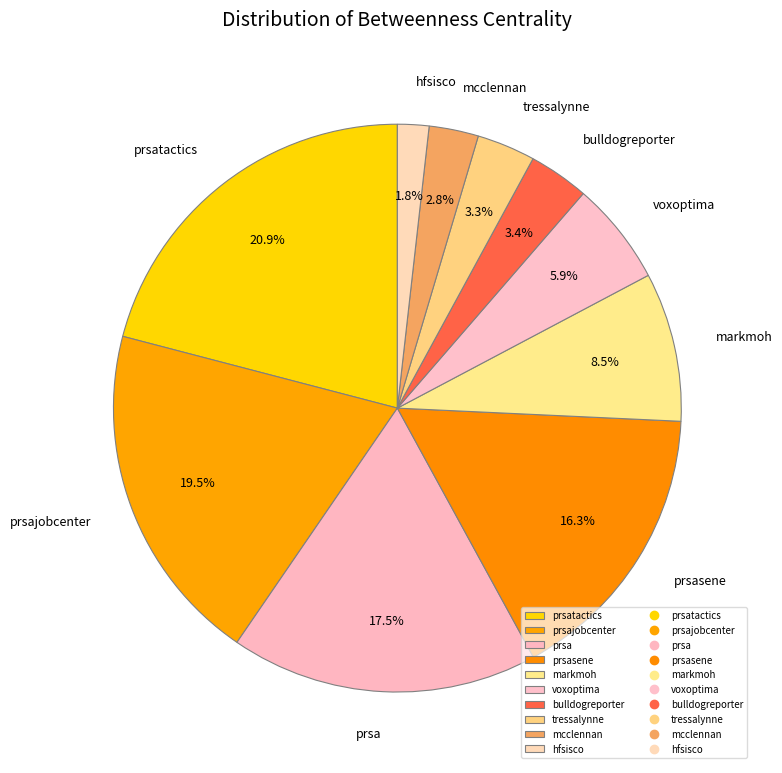

Approximately how many times larger is the value at markmoh compared to prsasene?

0.5